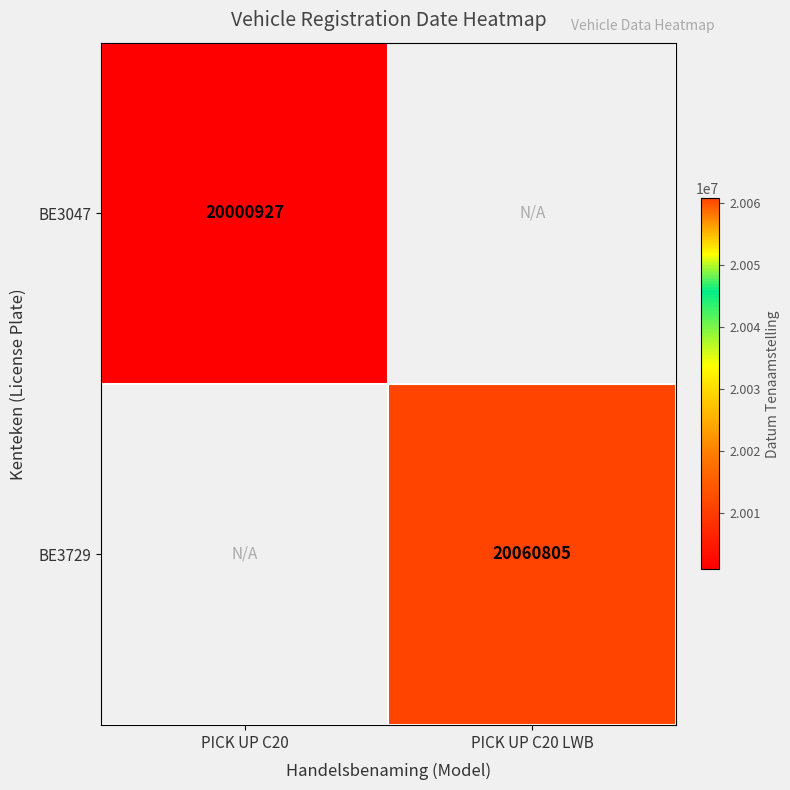

The BE3047 series shows 7706399 at PICK UP C20. True or false?

False